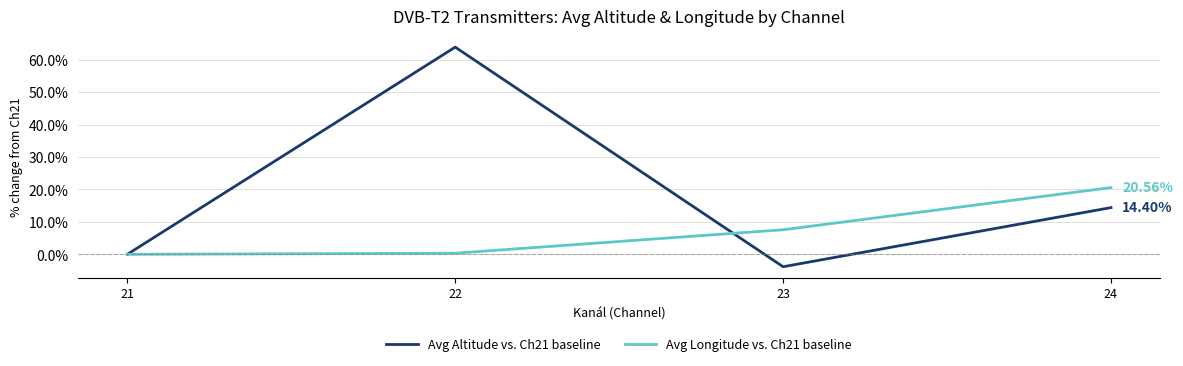

What is the difference between the maximum and minimum values in the Avg Longitude vs. Ch21 baseline series?

20.6